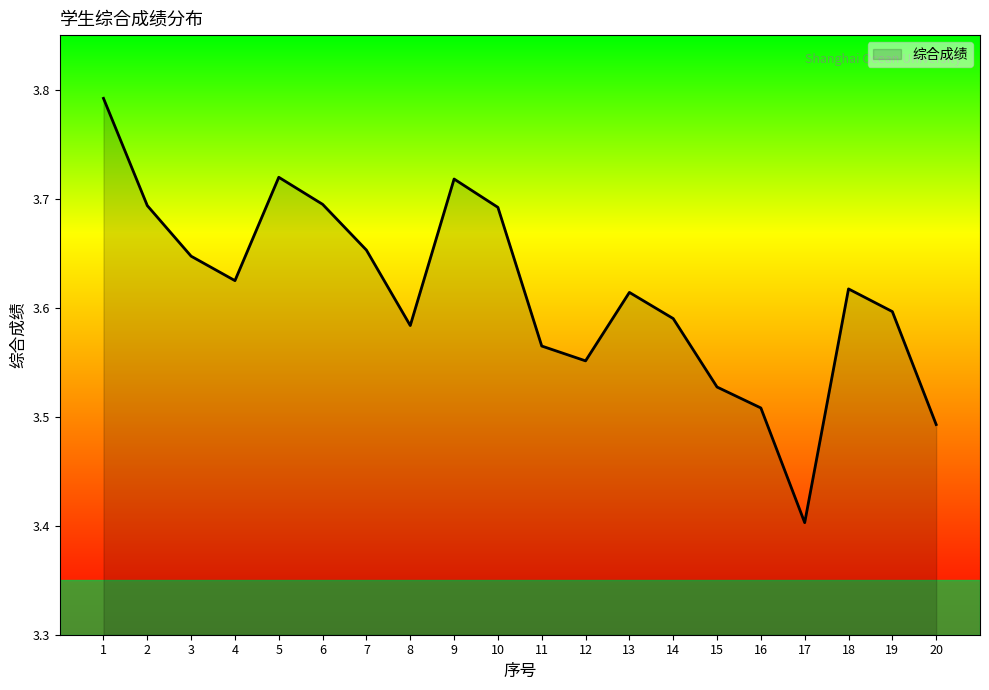

What is the difference between the maximum and minimum values?

0.4